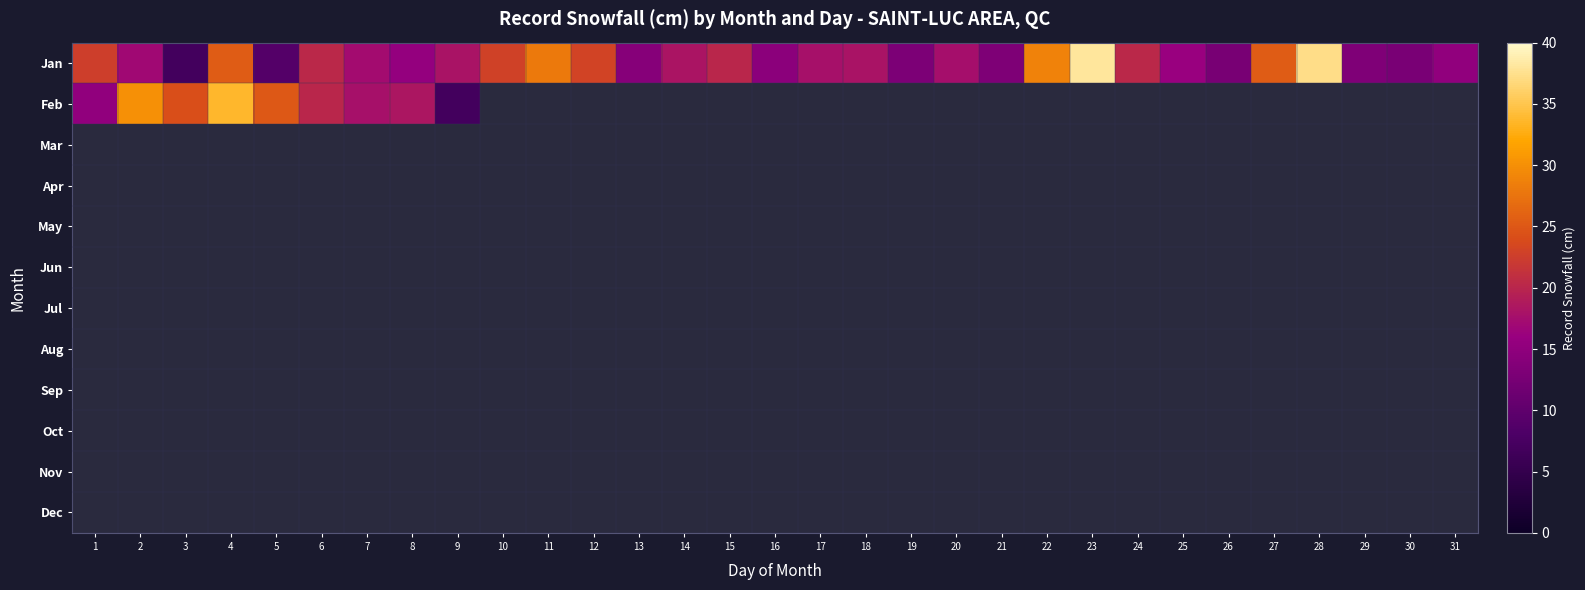

At how many categories does at least one series exceed 35?

2